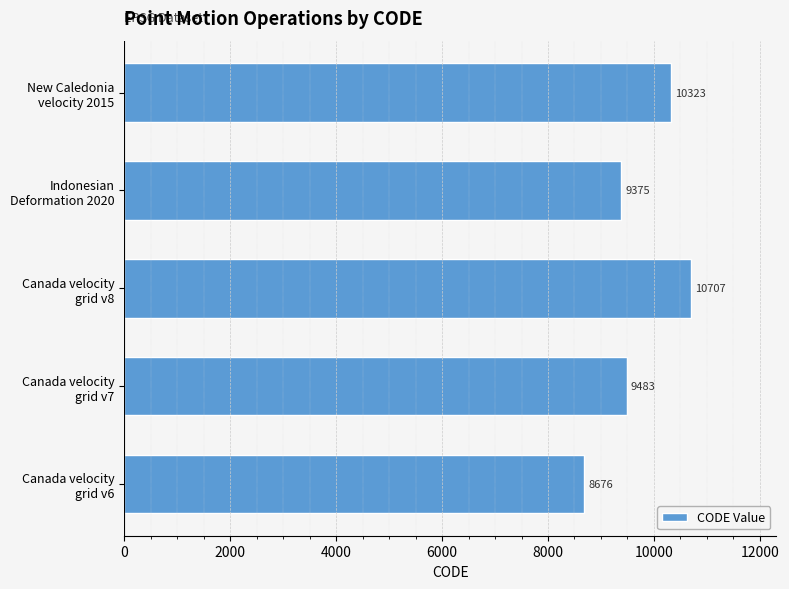

What is the greatest value displayed?

10707